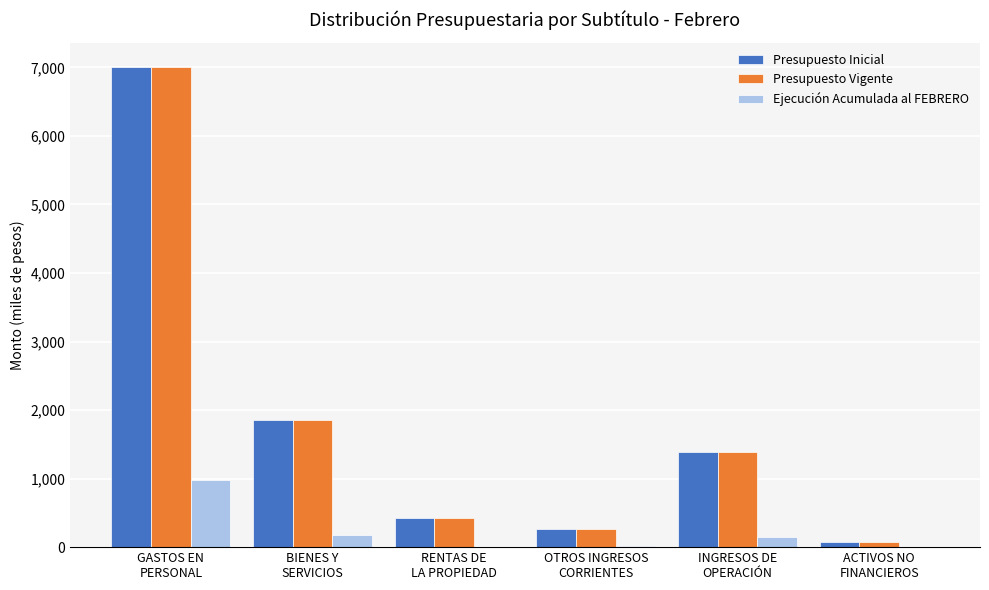

Which series changed the most between BIENES Y
SERVICIOS and ACTIVOS NO
FINANCIEROS?

Presupuesto Inicial